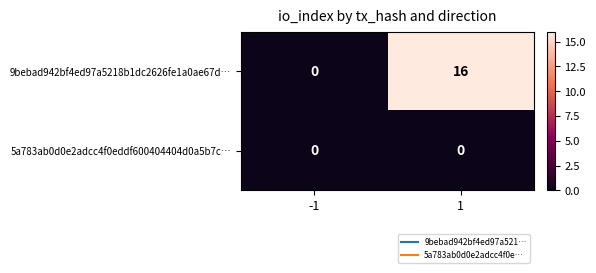

Reading left to right, list all the values displayed in this chart.

9bebad942bf4ed97a5218b1dc2626fe1a0ae67d…: -1=0	1=16
5a783ab0d0e2adcc4f0eddf600404404d0a5b7c…: -1=0	1=0